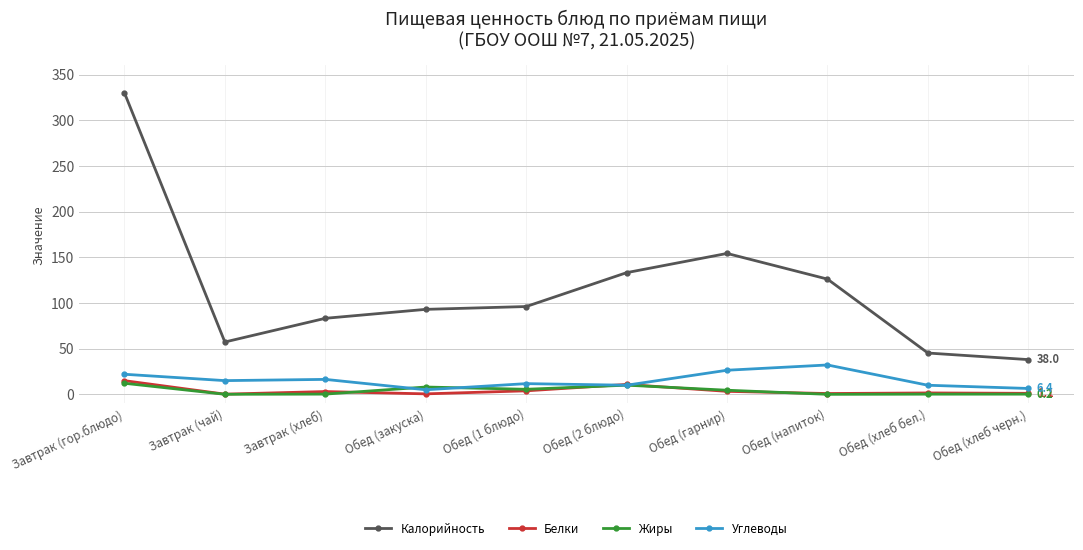

True or false: Калорийность and Белки intersect in this chart.

False